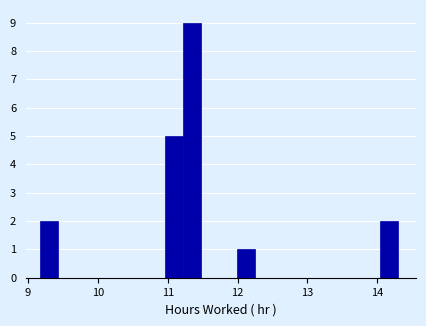

Read against the x-axis, roughly where is the centre of the tallest bar?

11.4